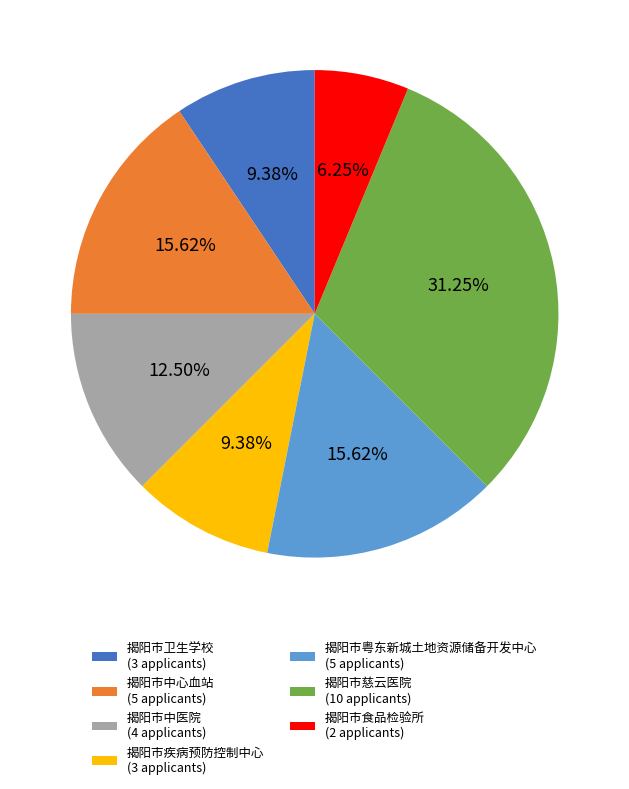

What percentage is the 揭阳市粤东新城土地资源储备开发中心 slice, to the nearest percent?

16%